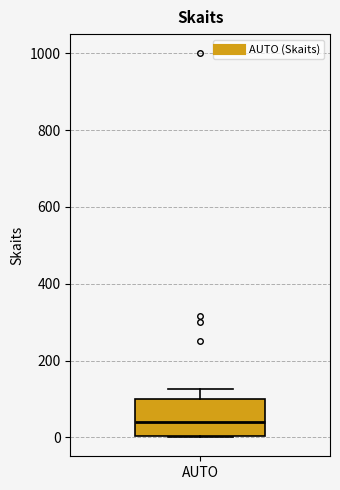

Transcribe this box plot: give where the median line is, the range the box spans, and where the two whiskers end, as read against the y-axis. The values are not printed on the chart, so give them approximately, as read against the axis.

median 40, box 0 to 100, whiskers 0 to 120